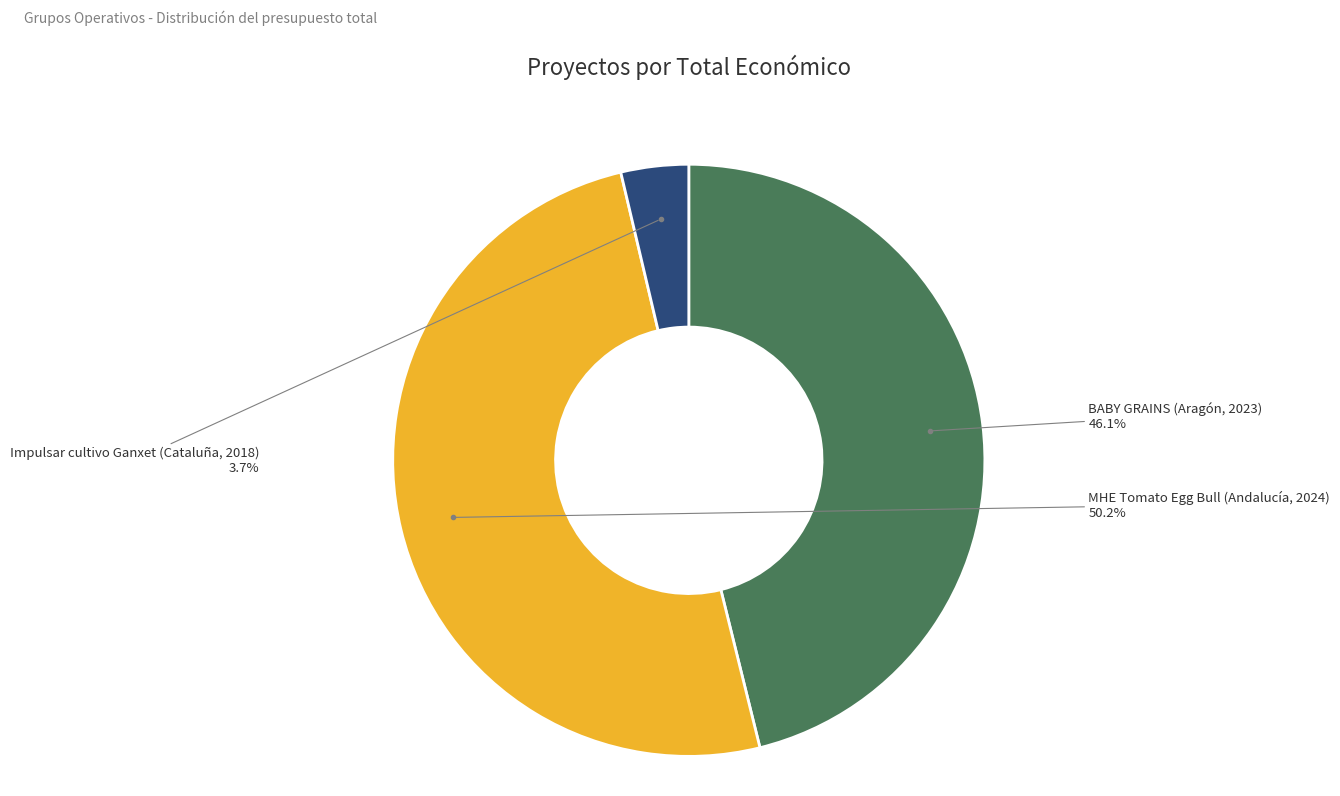

True or false: BABY GRAINS (Aragón, 2023) accounts for 46% of the total.

True